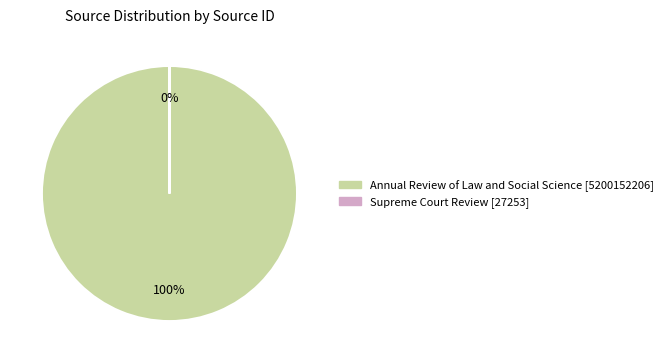

To the nearest percent, what is the difference between the Annual Review of Law and Social Science and Supreme Court Review slice percentages?

100%